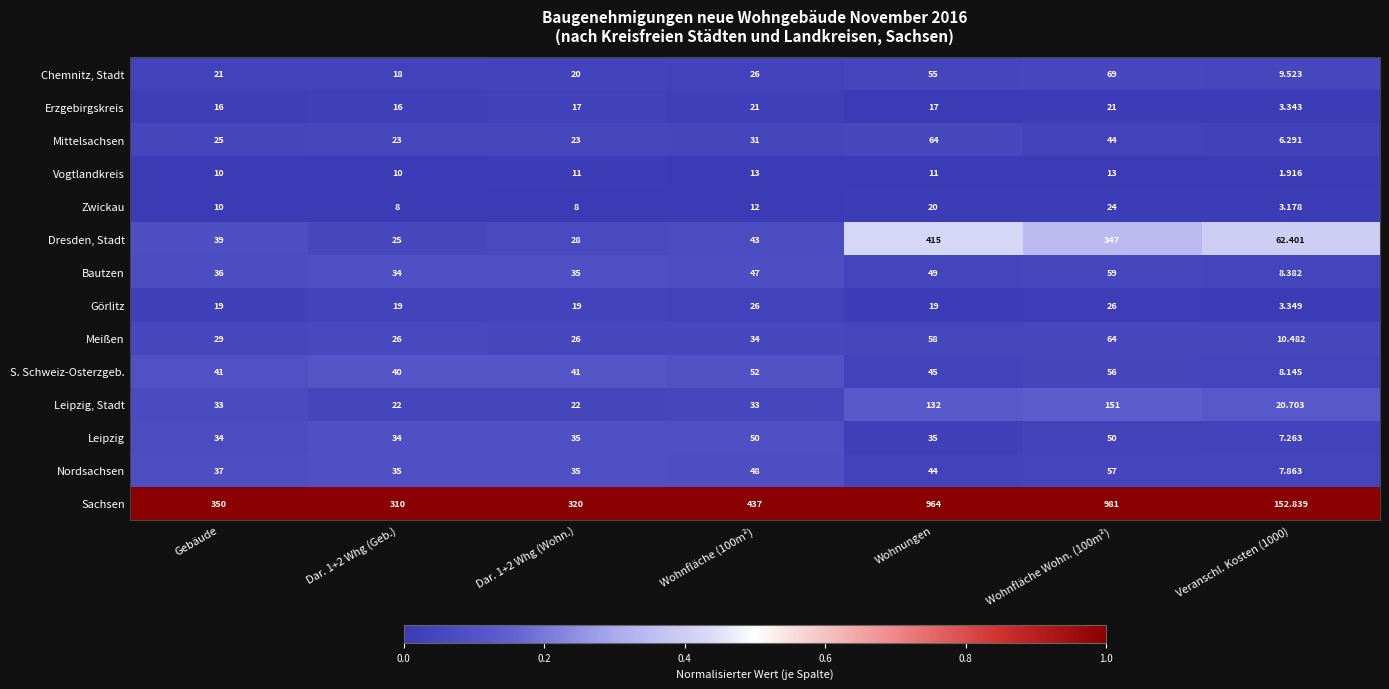

Which series has the largest total across all categories?

Sachsen